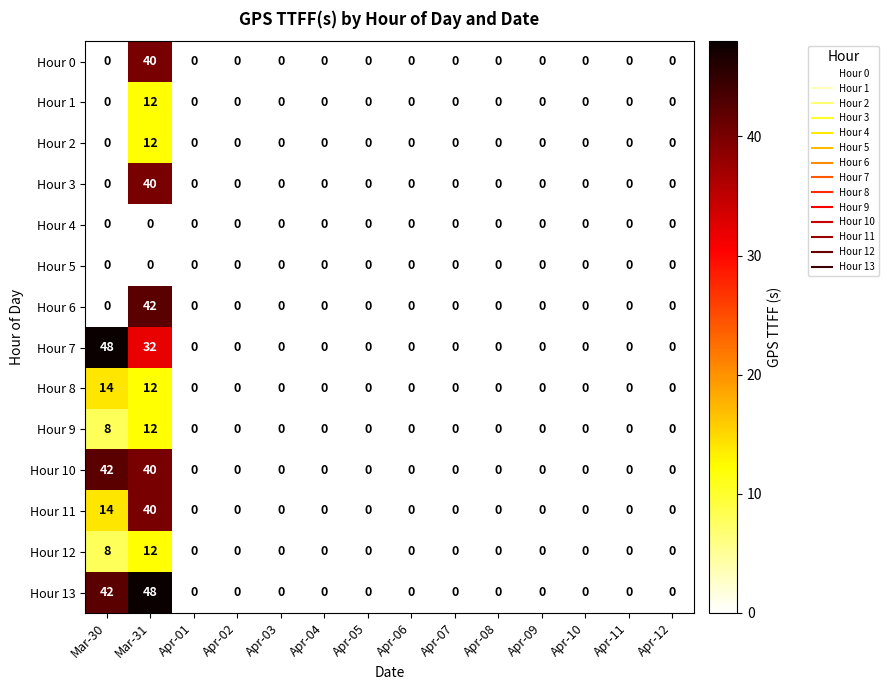

What is the maximum value for Hour 6?

42